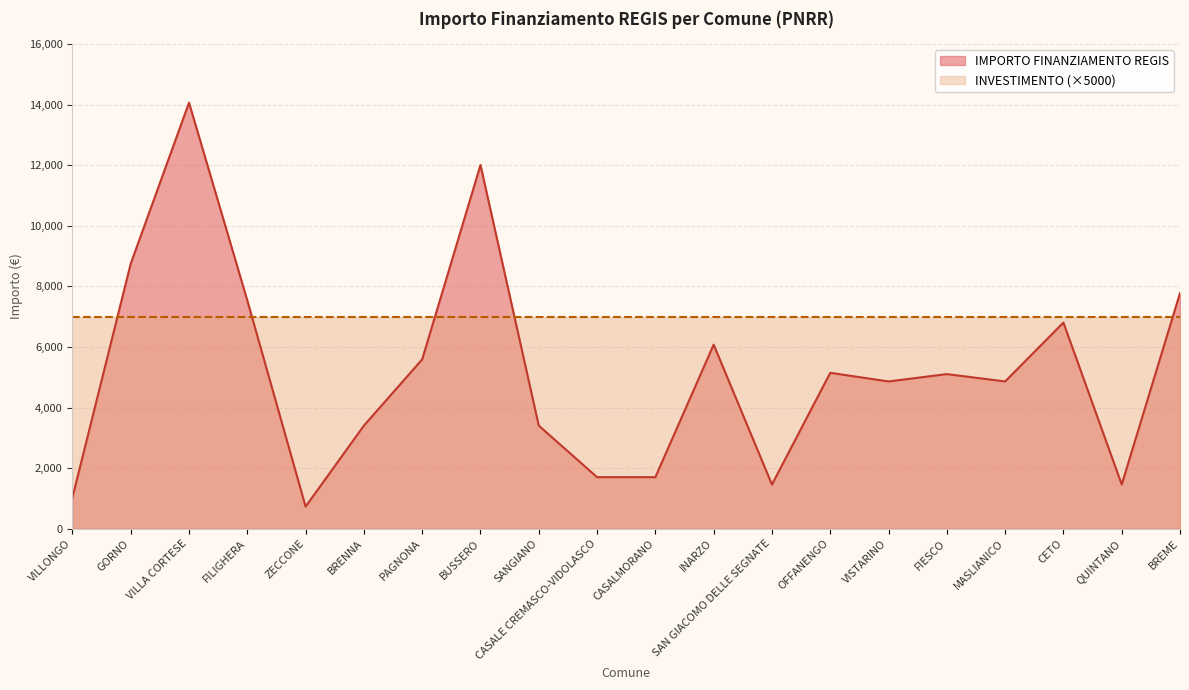

What is the sum of the values at QUINTANO and VILLONGO?

2487